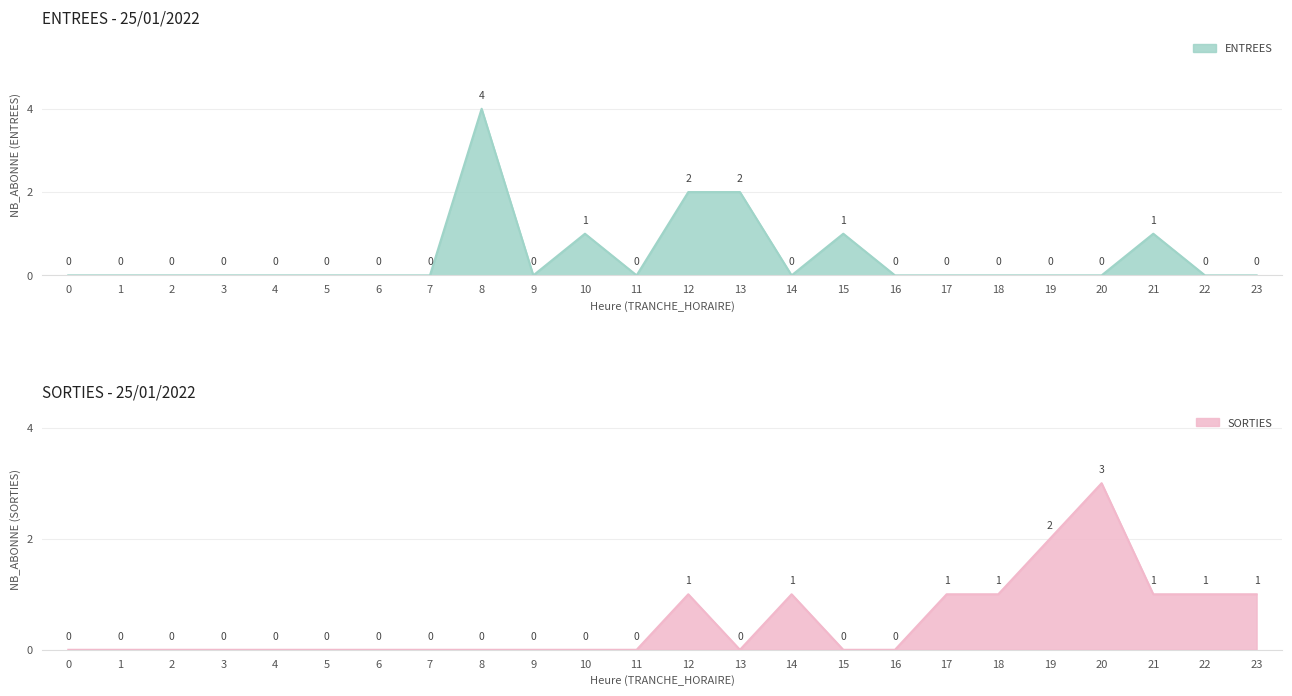

What is the sum of all ENTREES values?

11